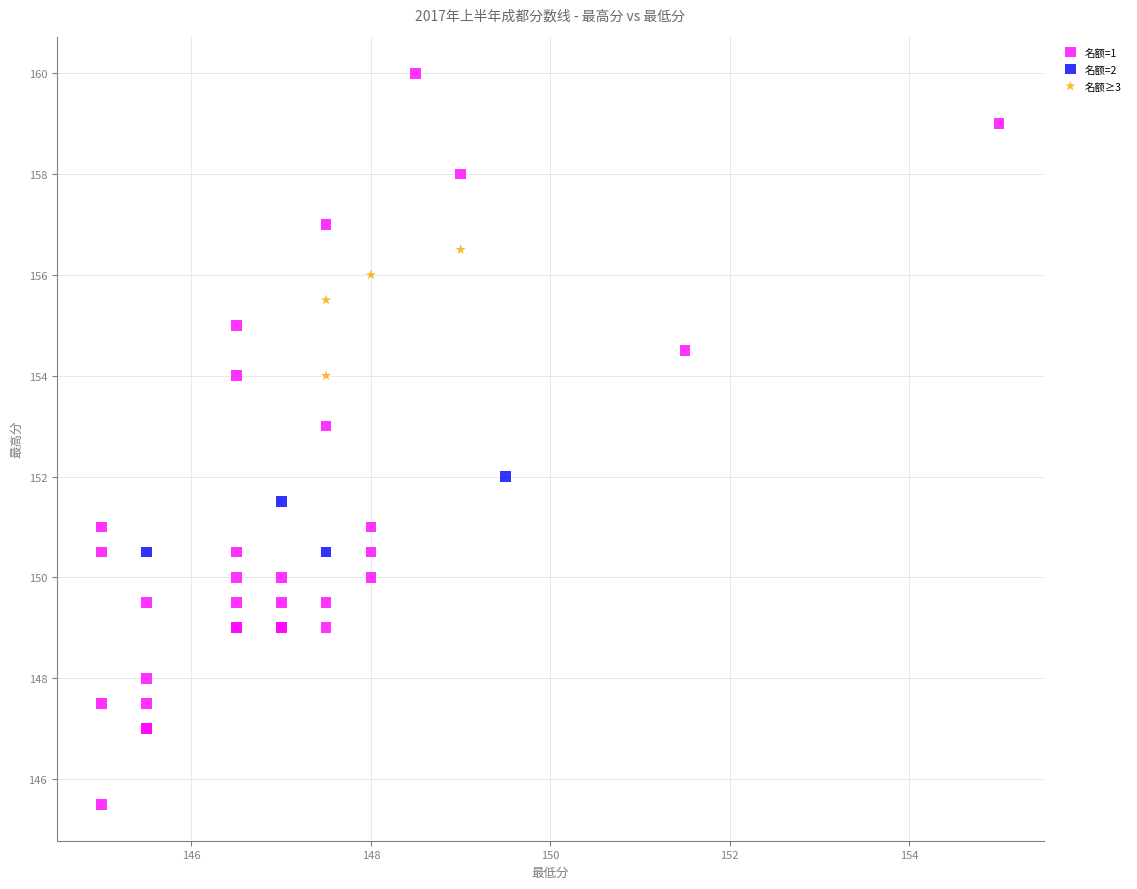

Which series has the largest Y range (max minus min)?

名额=1